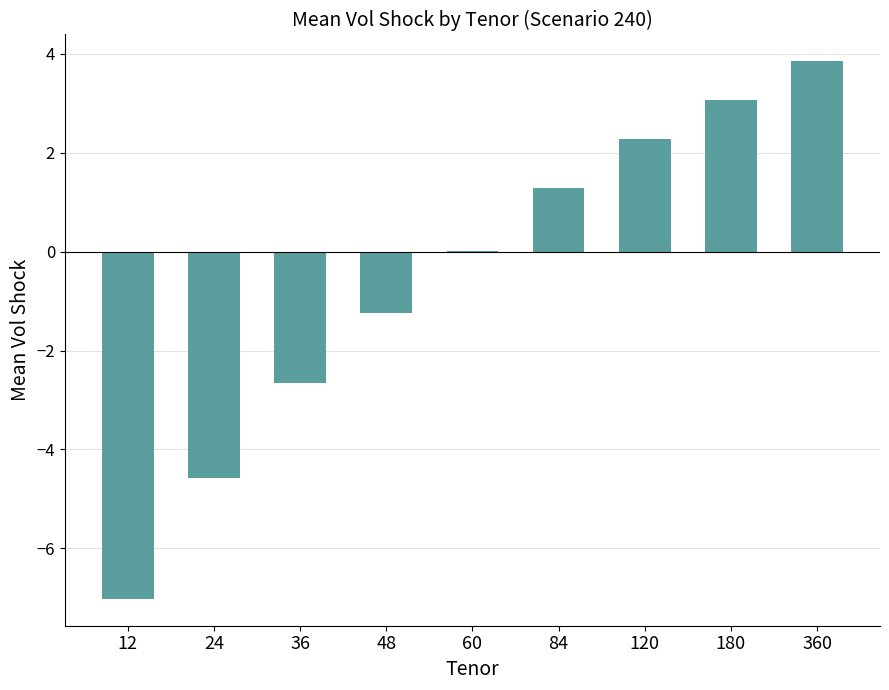

What is the sum of the values at 84 and 180?

4.3